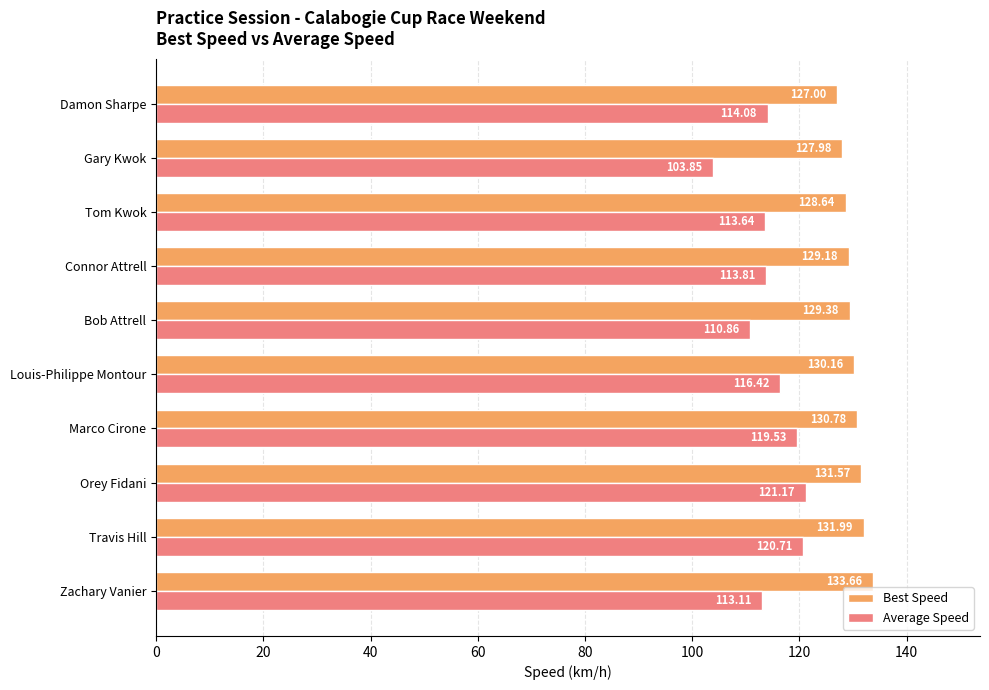

Where is Best Speed nearest to the value 130?

Louis-Philippe Montour